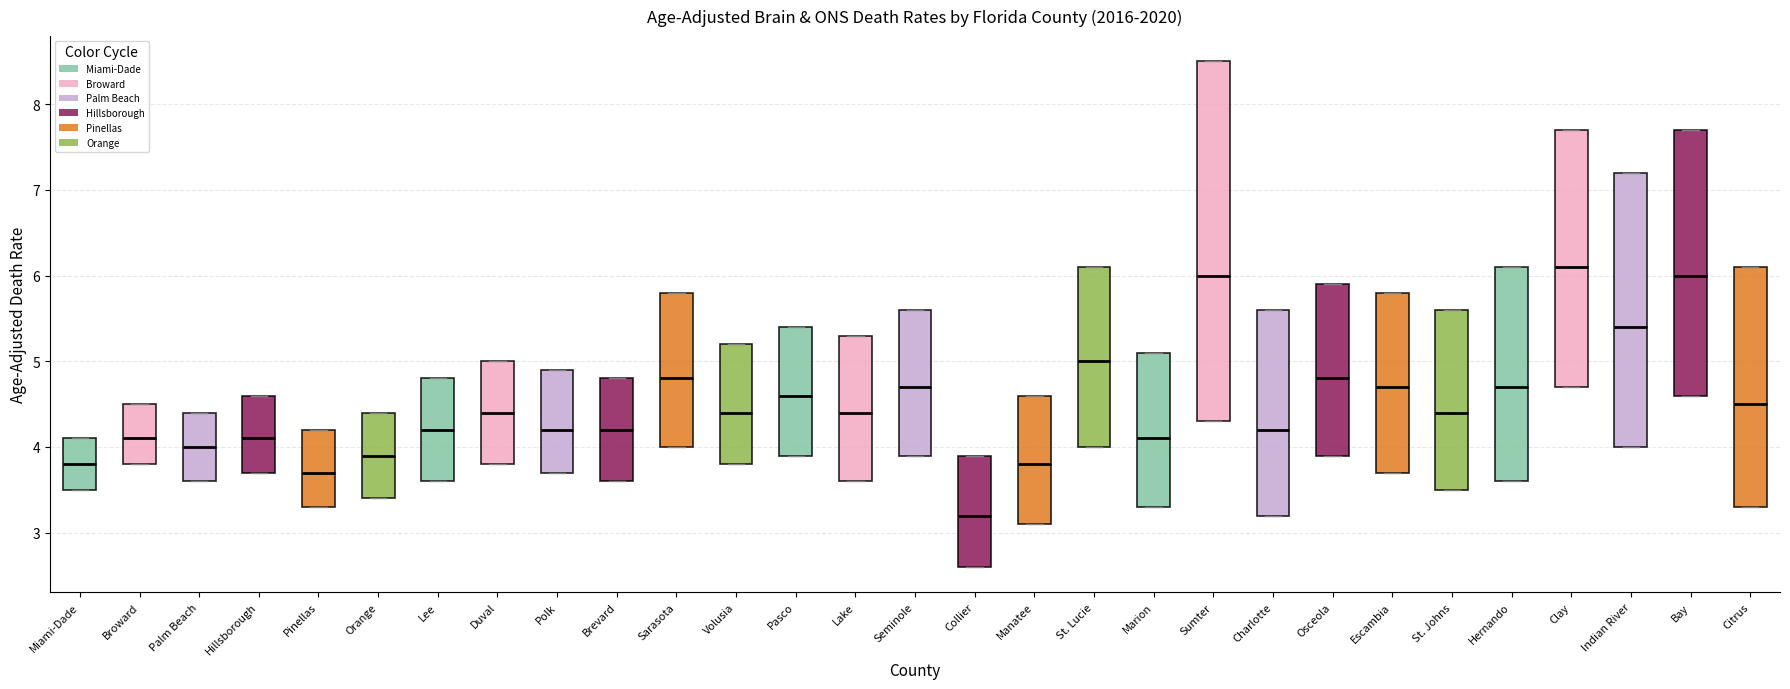

Where does the median line of the box for Escambia sit on the y-axis? The values are not printed on the chart, so give them approximately, as read against the axis.

4.7